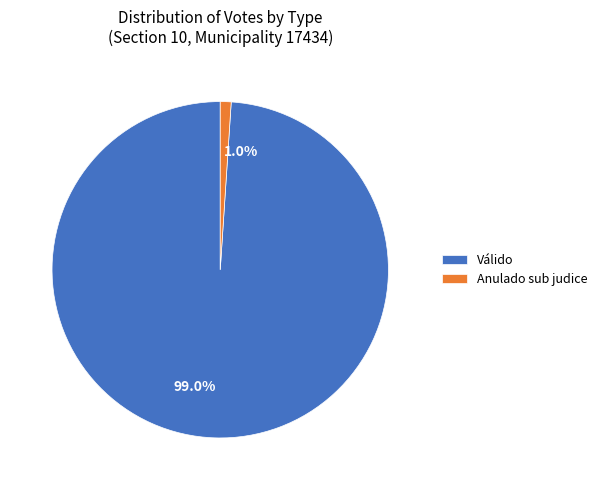

Does 1.0% account for over 50% of the chart?

No